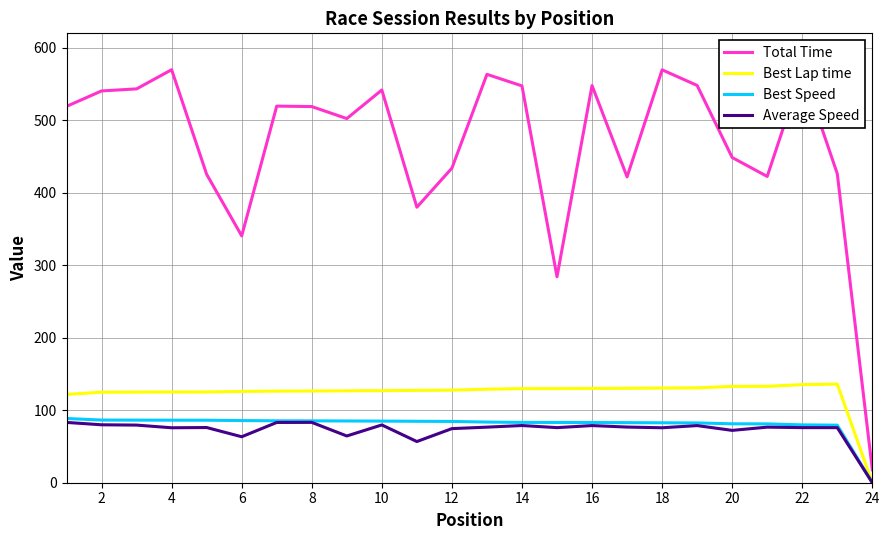

What is the difference between the second highest and minimum values in the Total Time series?

551.8